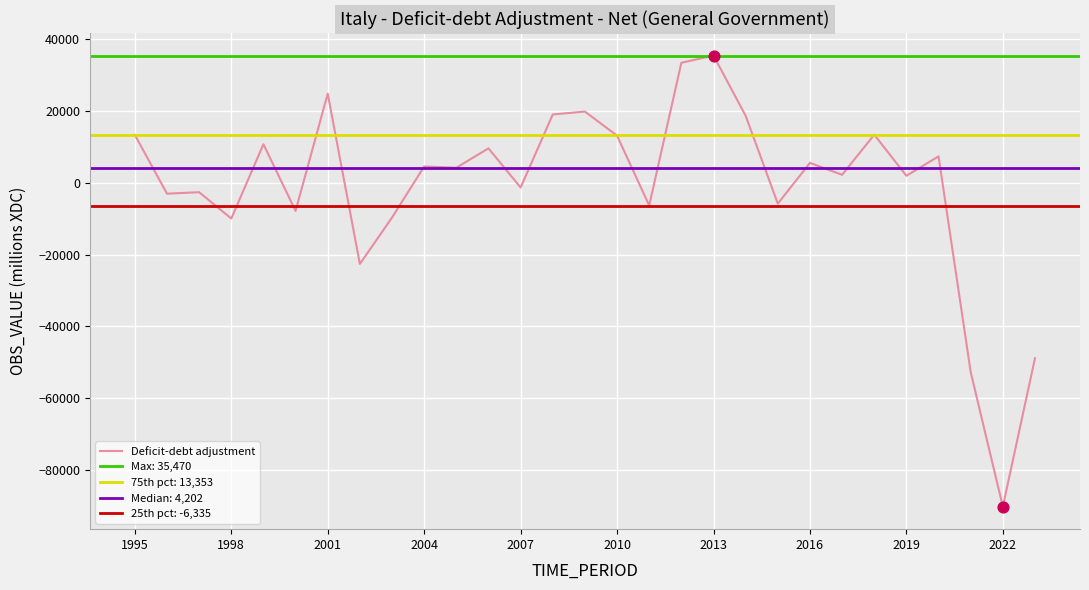

What is the lowest value of the Deficit-debt adjustment series?

-90291